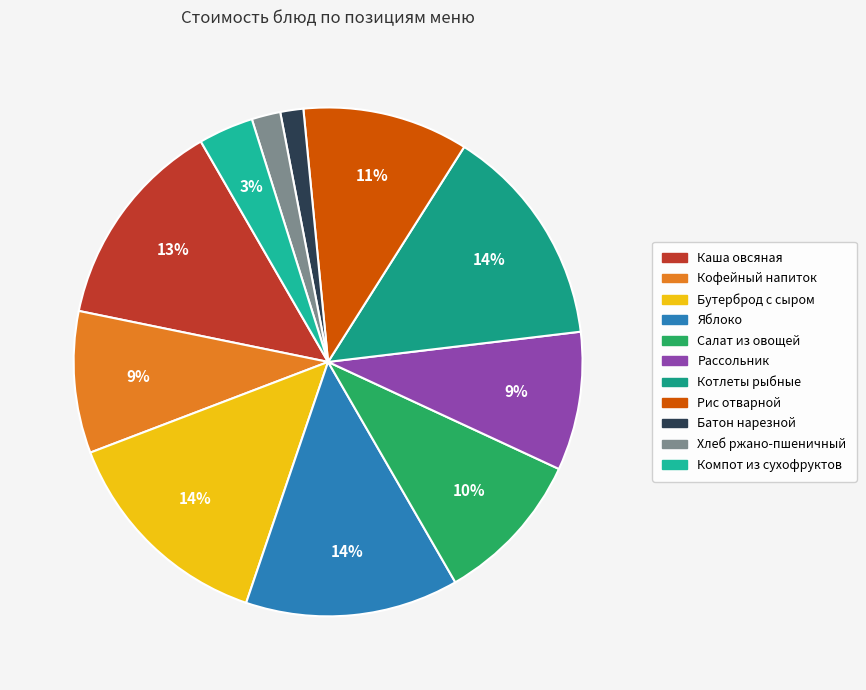

How many segments does this pie chart have?

11